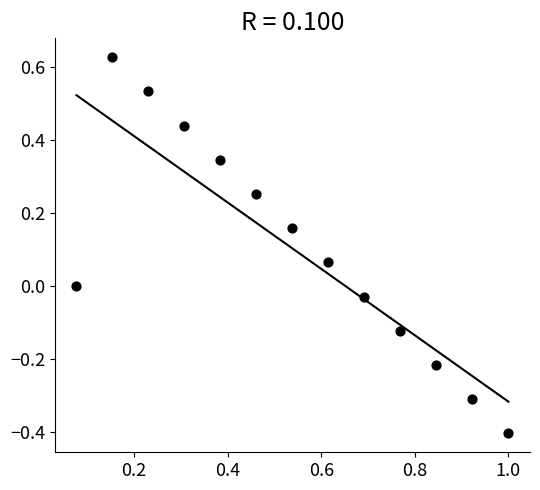

What is the range of X values (max minus min)?

0.9